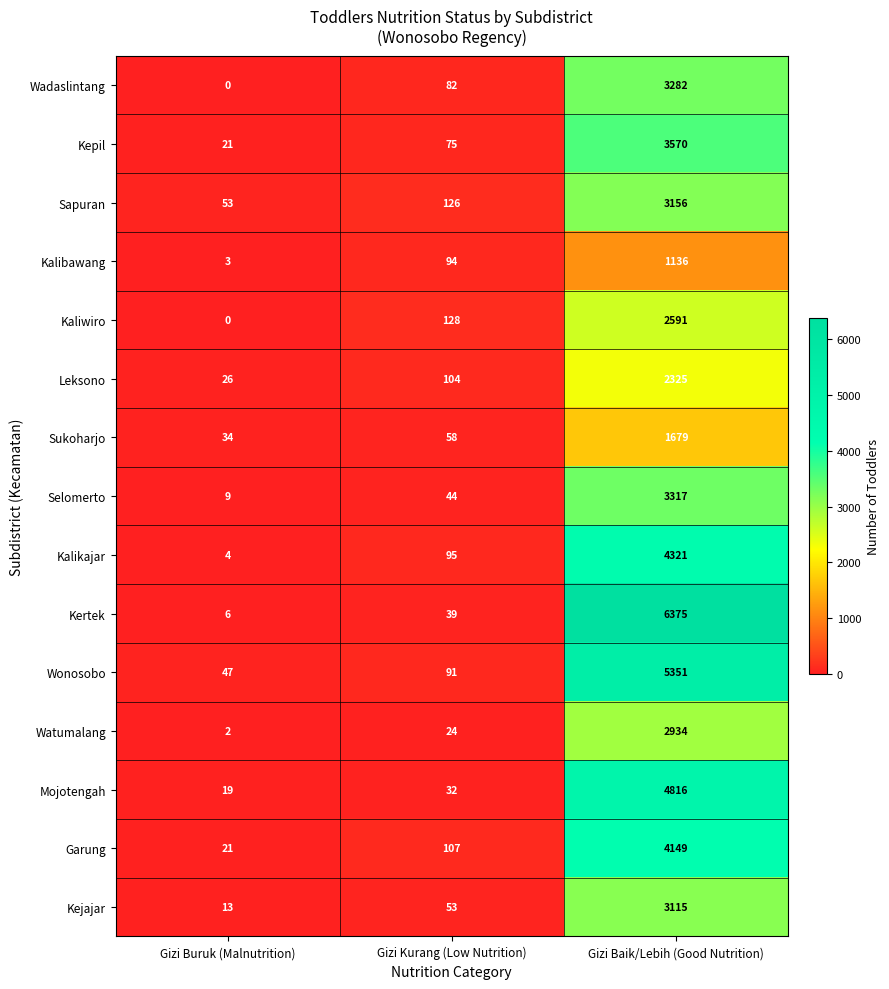

What is the spread (max minus min) of values at Gizi Buruk (Malnutrition)?

53